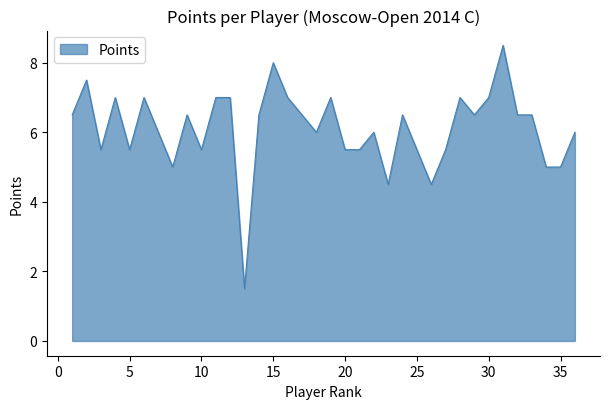

What is the smallest value displayed?

1.5